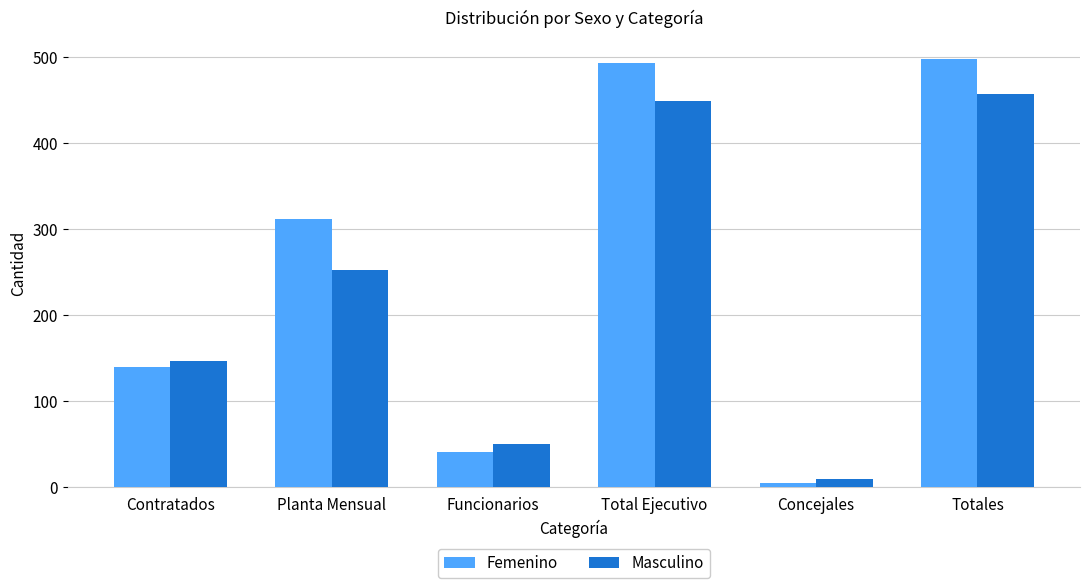

What is the difference between the maximum and minimum values in the Femenino series?

492